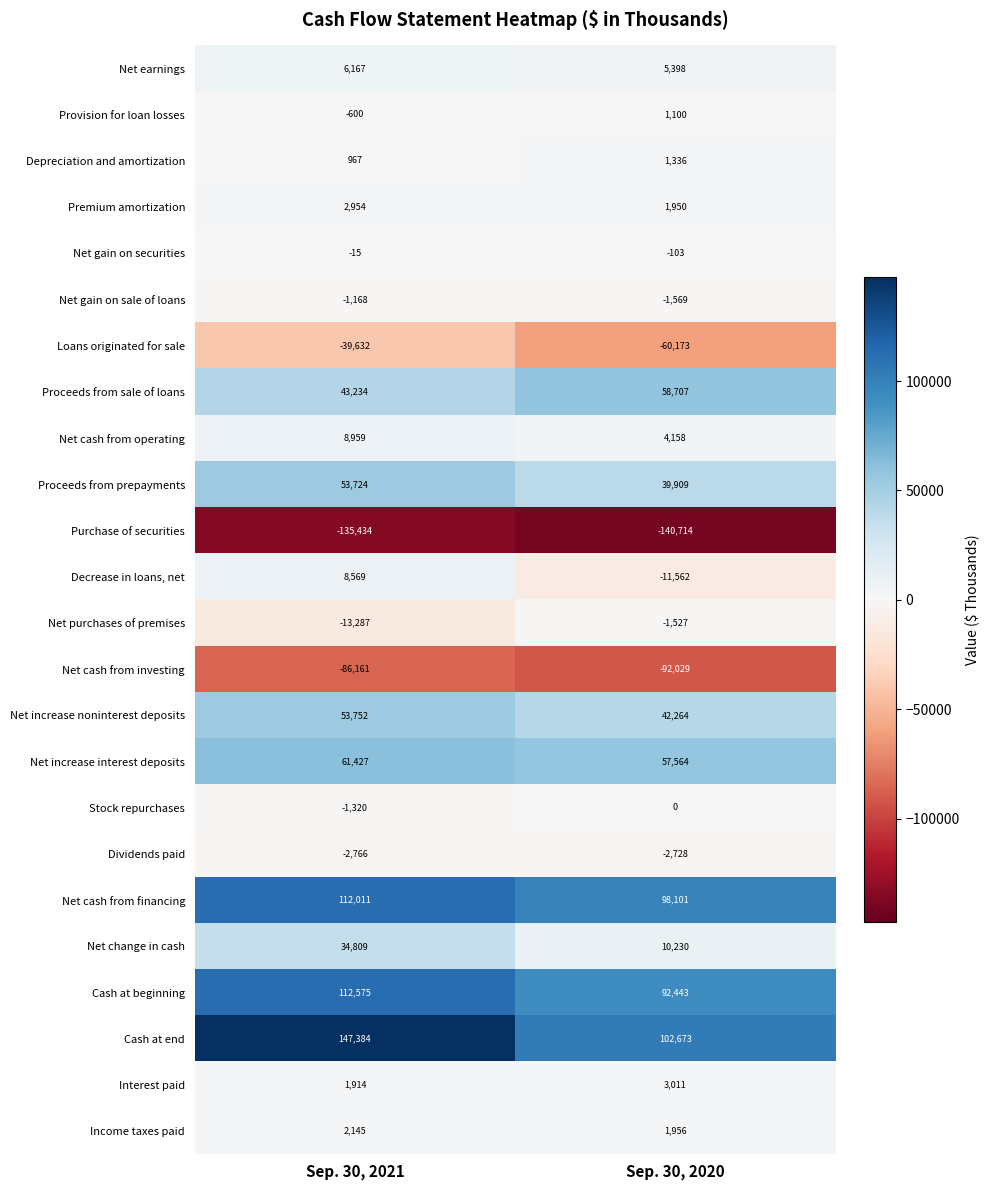

Count the number of categories in the chart.

2